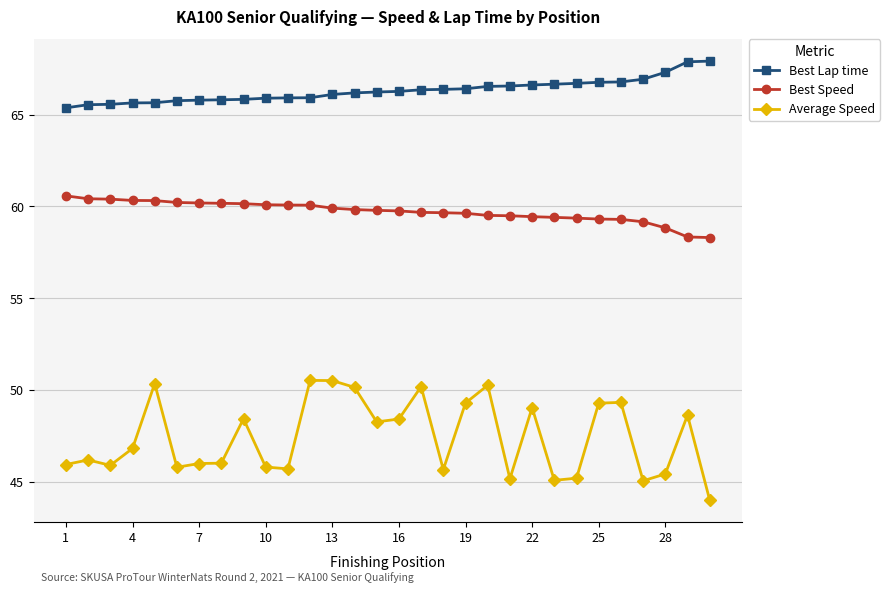

What is the highest value of the Best Lap time series?

67.9